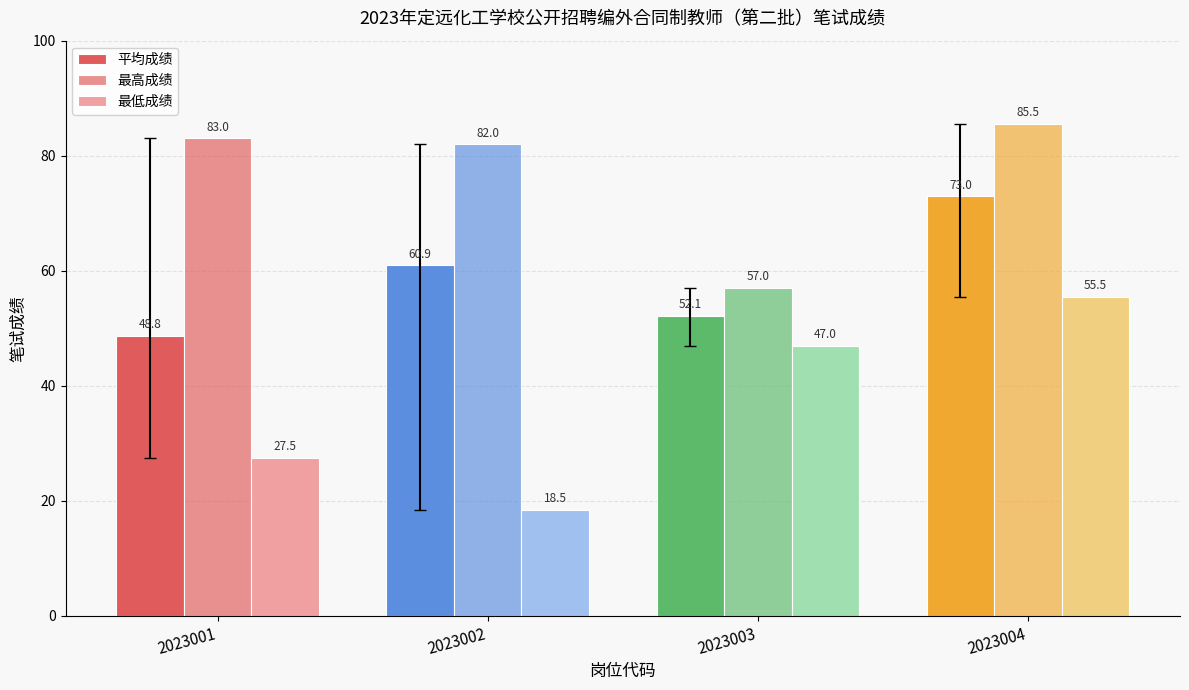

Which category has the highest value in the 最高成绩 series?

2023004